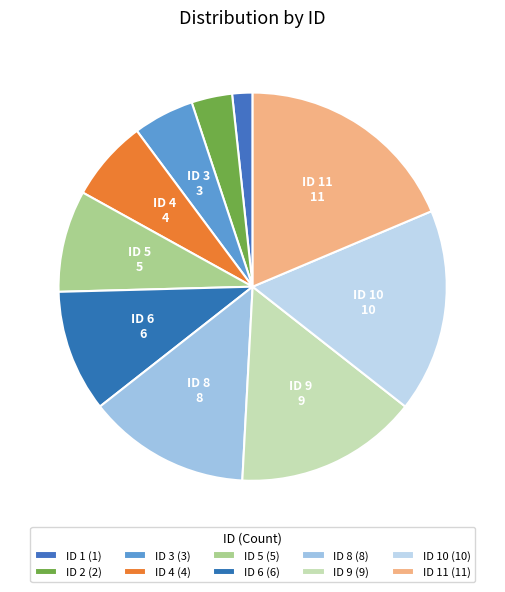

How many segments does this pie chart have?

10